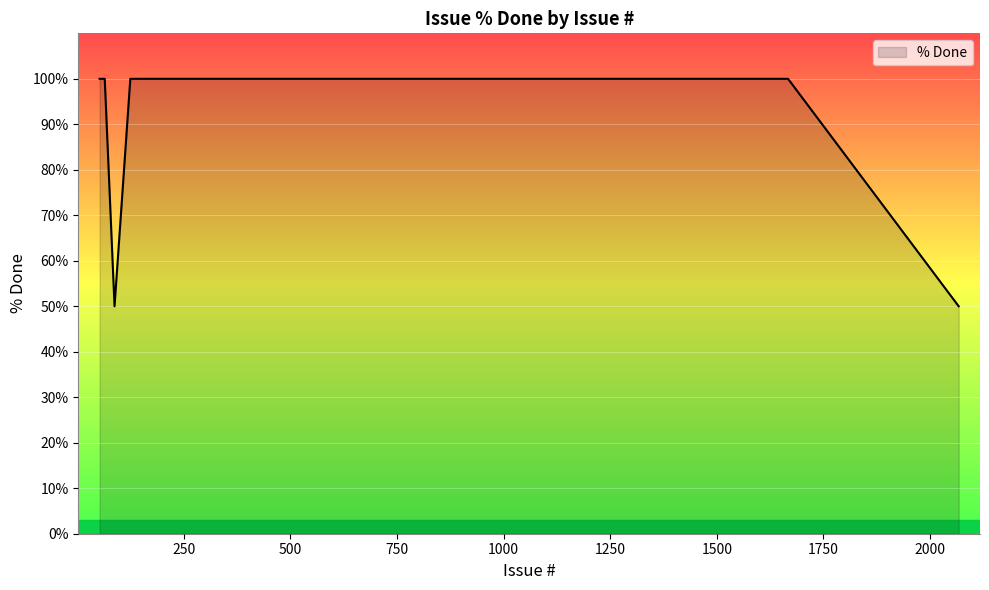

What is the maximum value shown in the chart?

100